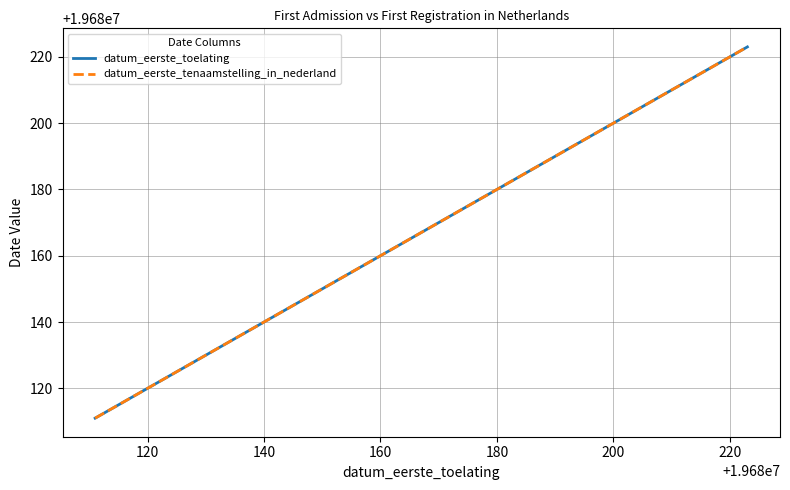

Does the chart display data point markers on the line(s)?

No